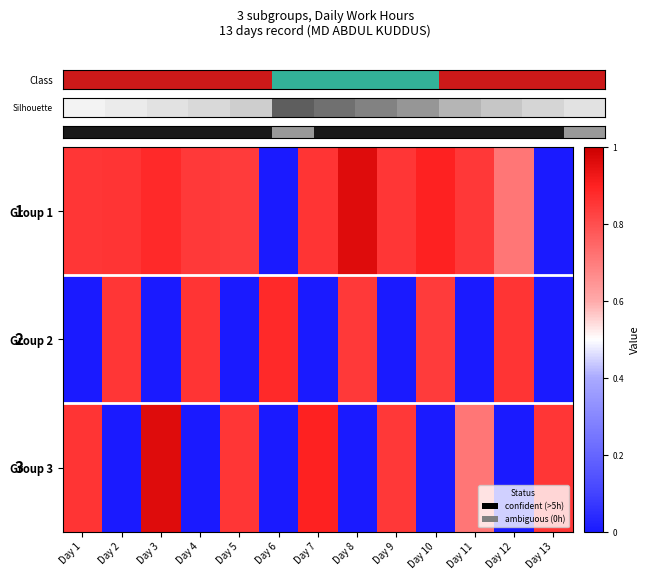

Rank the categories by row_0 value from highest to lowest.

Day 8, Day 10, Day 3, Day 2, Day 7, Day 1, Day 9, Day 11, Day 4, Day 5, Day 12, Day 6, Day 13